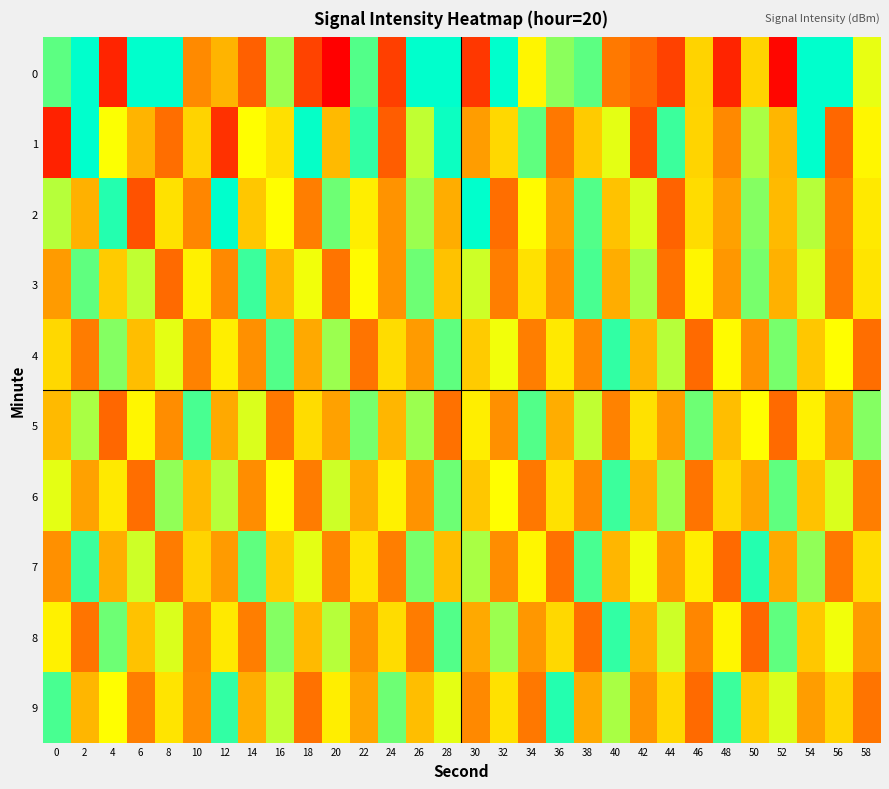

Is it true that 2 equals -130.2 at 14?

True